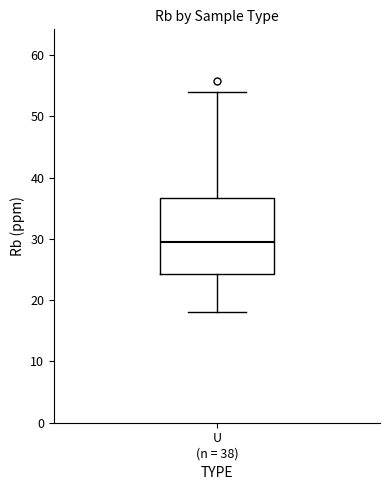

Where does the upper whisker of the box for U (n = 38) end on the y-axis? The values are not printed on the chart, so give them approximately, as read against the axis.

54